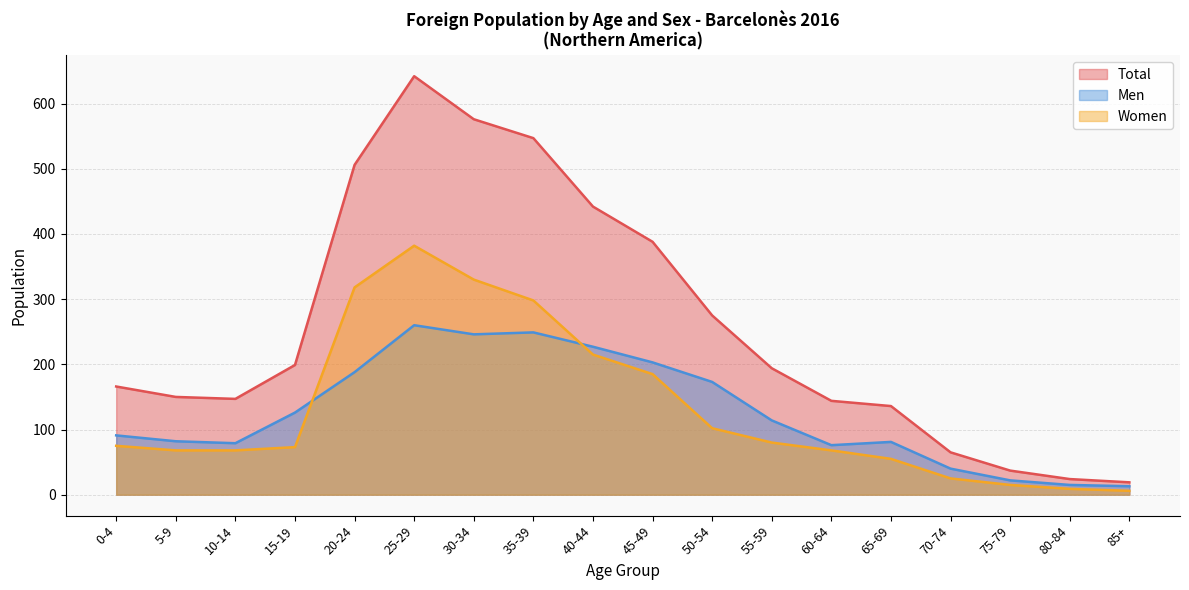

What is the value of the Women point at the 17th from the left?

9